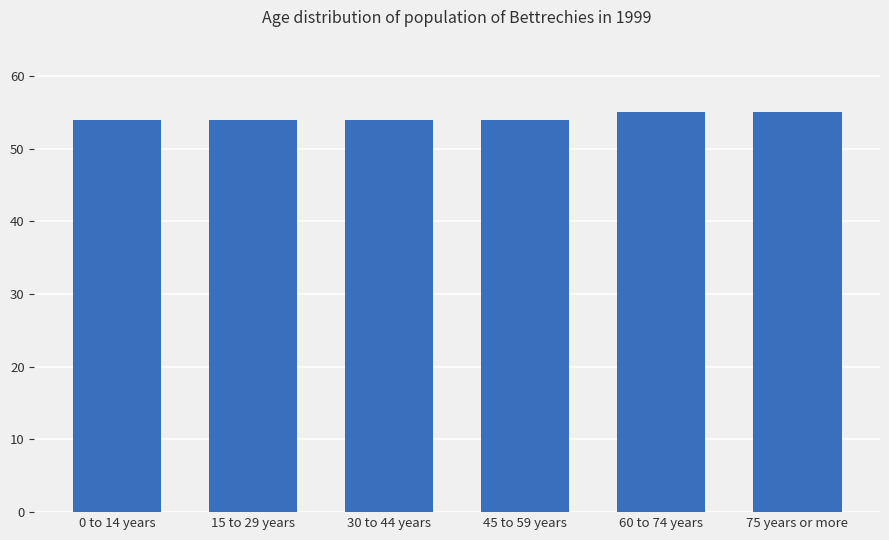

What is the difference between the maximum and second lowest values?

1